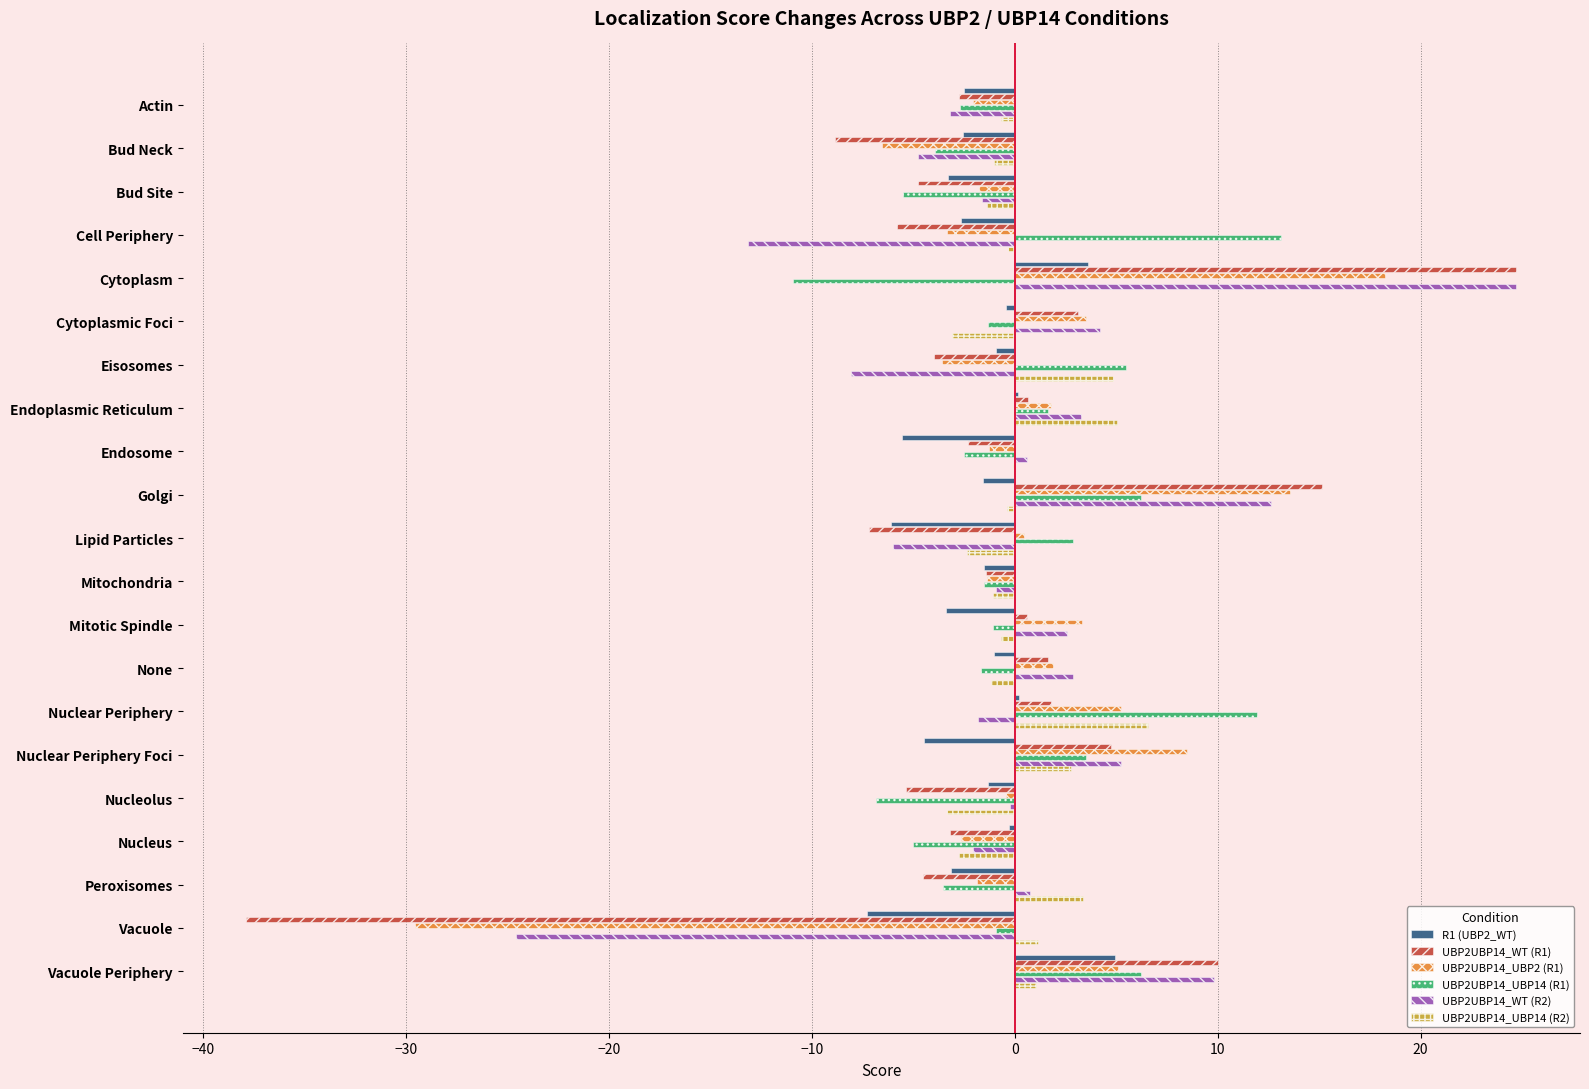

What are all the series names shown in the legend?

R1 (UBP2_WT), UBP2UBP14_WT (R1), UBP2UBP14_UBP2 (R1), UBP2UBP14_UBP14 (R1), UBP2UBP14_WT (R2), UBP2UBP14_UBP14 (R2)